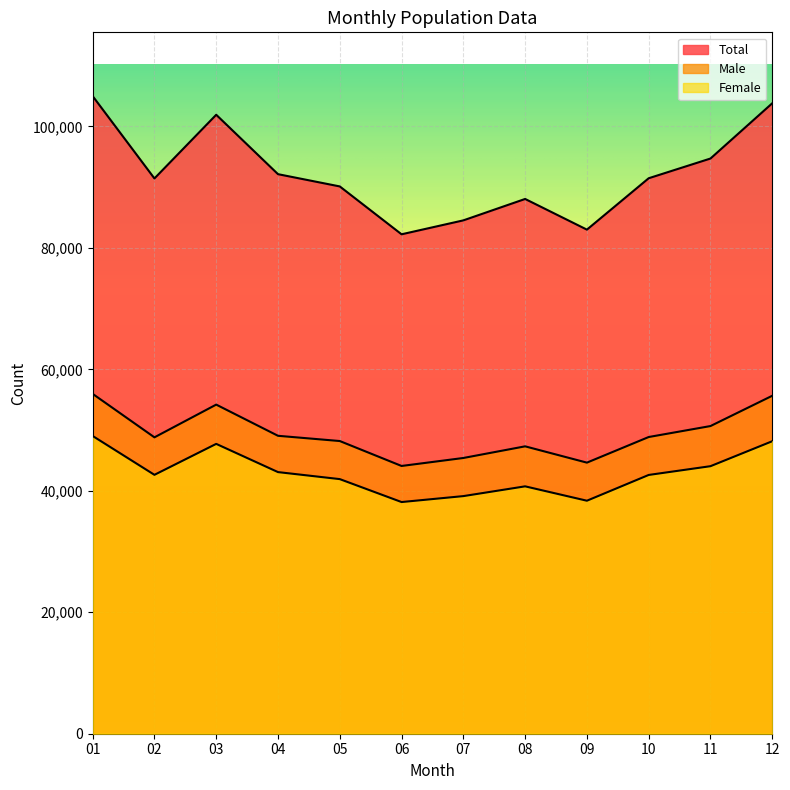

What is the spread (max minus min) of values at 06?

44086